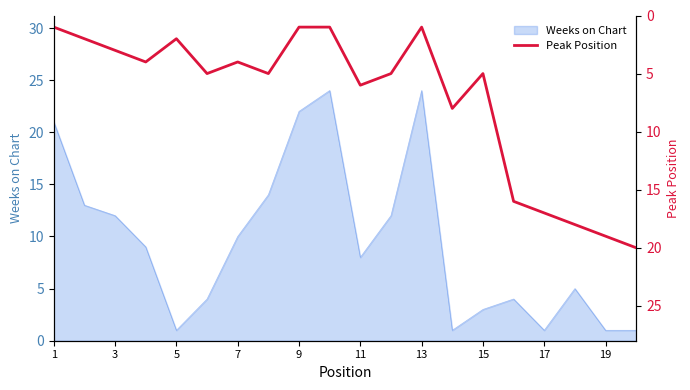

The Weeks on Chart series shows 17 at 3. True or false?

False